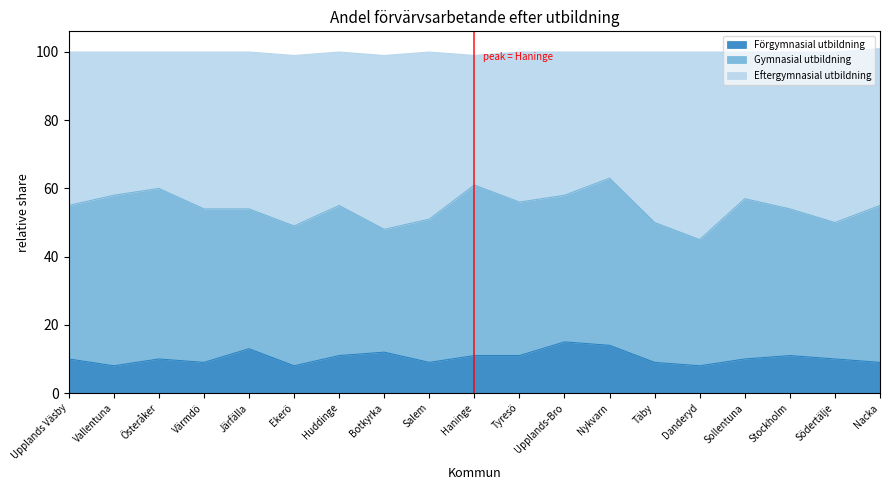

Which series changed the most between Täby and Stockholm?

Eftergymnasial utbildning